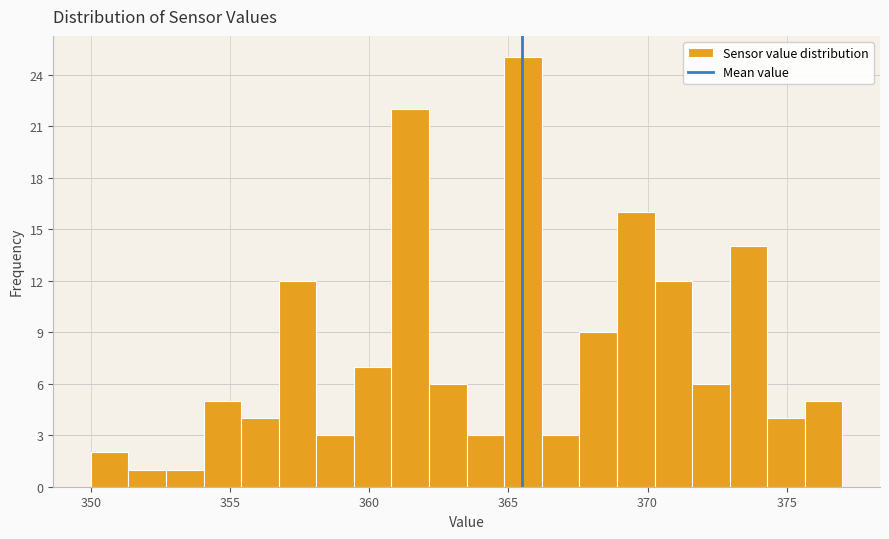

Around what value on the x-axis is the tallest bar? Give the approximate position of its centre, as read against the axis.

365.5